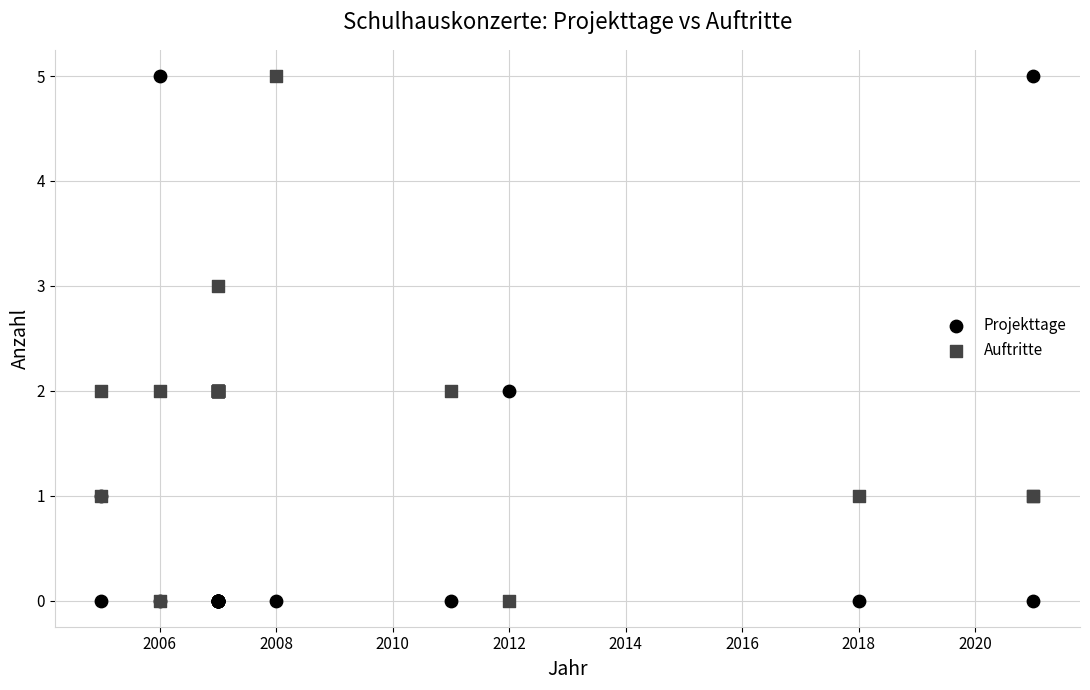

What is the X range (max minus min) for the scatter plot?

16